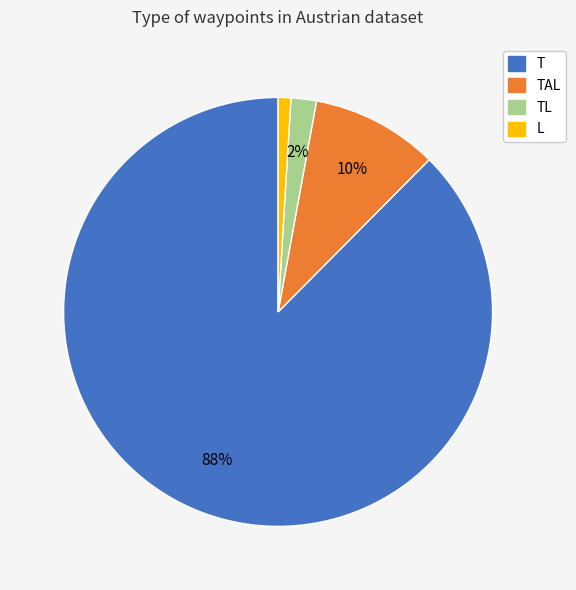

Does any single category account for the majority?

Yes